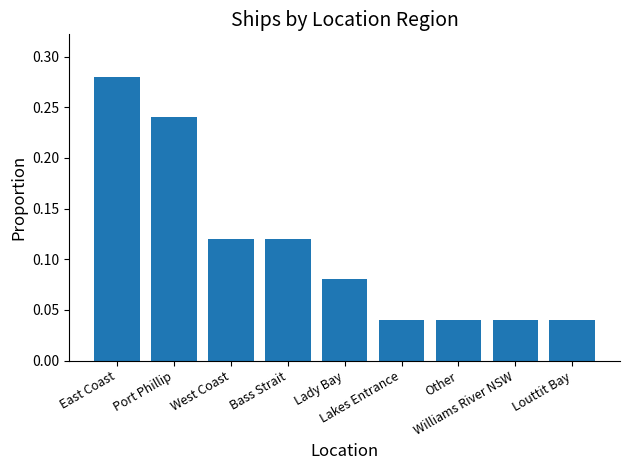

What is the sum of the values at West Coast and East Coast?

0.4